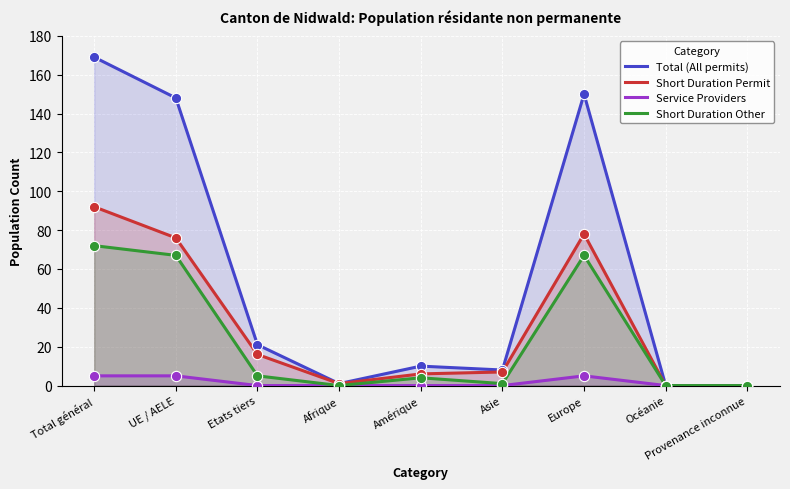

Which series reaches the minimum Y coordinate?

Total (All permits)